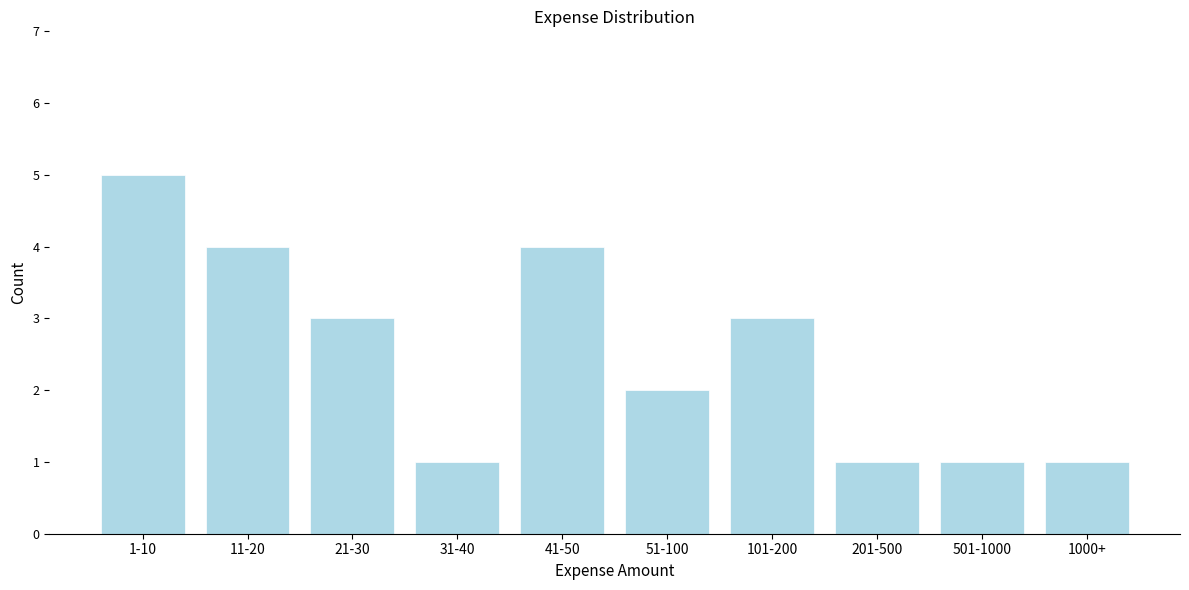

Reading right to left, extract all data points from this chart.

1000+=1	501-1000=1	201-500=1	101-200=3	51-100=2	41-50=4	31-40=1	21-30=3	11-20=4	1-10=5